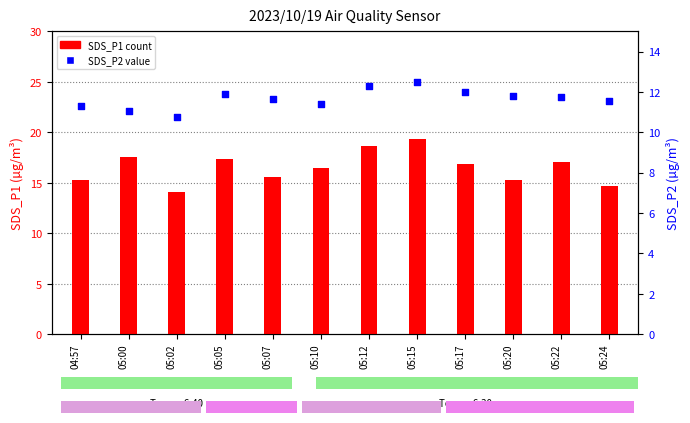

Which series has the widest spread of Y values?

SDS_P1